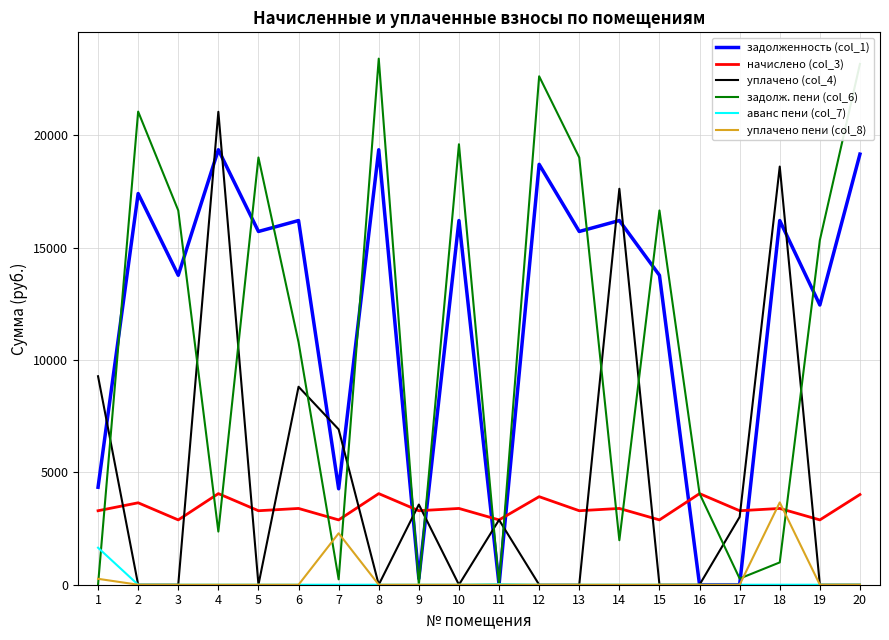

Between 8 and 19, which series saw the biggest shift?

задолж. пени (col_6)